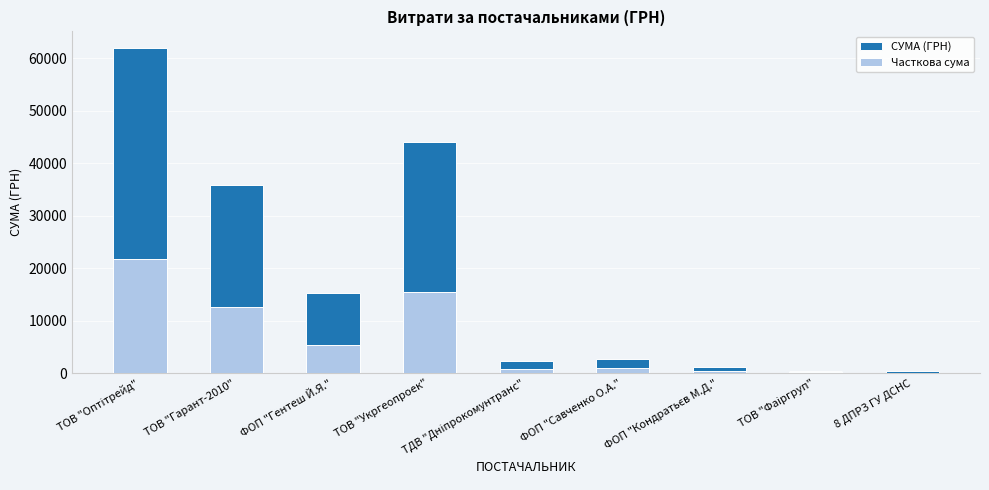

Is it true that СУМА (ГРН) equals 495.3 at ФОП "Кондратьєв М.Д."?

False